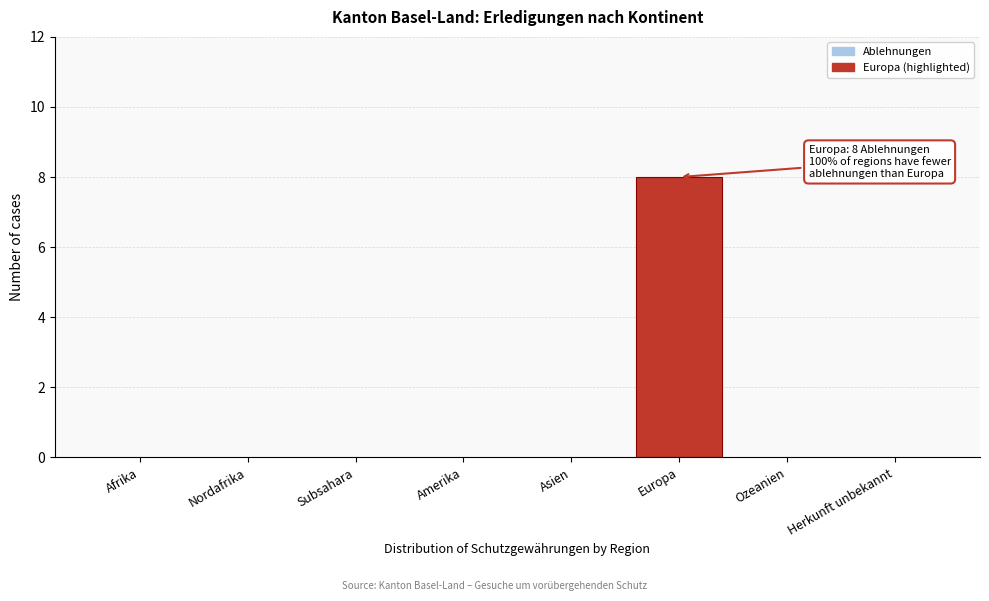

Reading left to right, extract all data points from this chart.

Afrika=0	Nordafrika=0	Subsahara=0	Amerika=0	Asien=0	Europa=8	Ozeanien=0	Herkunft unbekannt=0